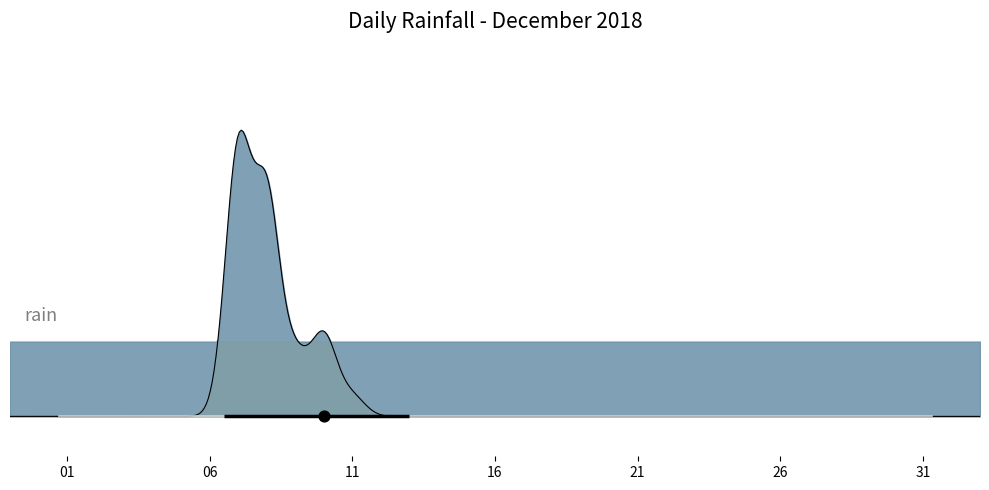

Which has a higher value, 2018-12-18 or 2018-12-21?

2018-12-18